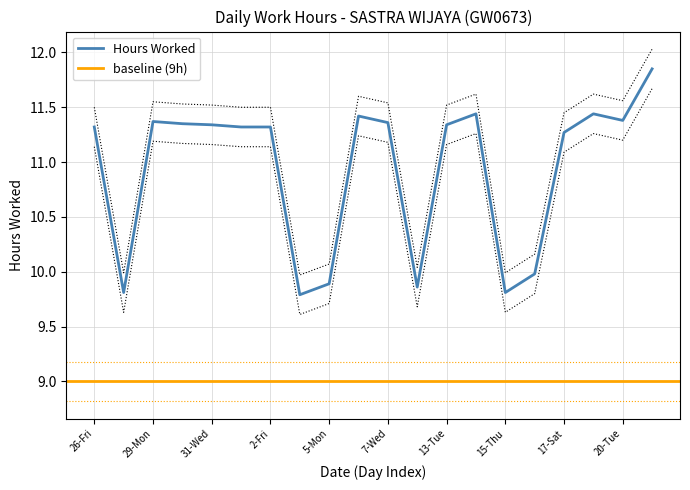

True or false: Hours Worked has a value of 17.9 at 31-Wed.

False